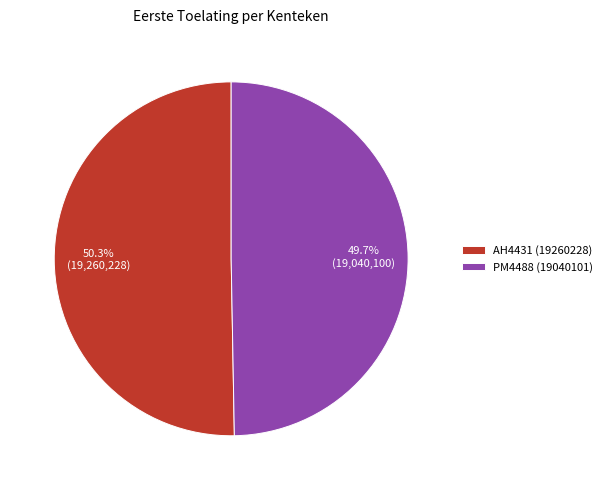

To the nearest percent, what is the difference between the largest and smallest slice percentages?

1%